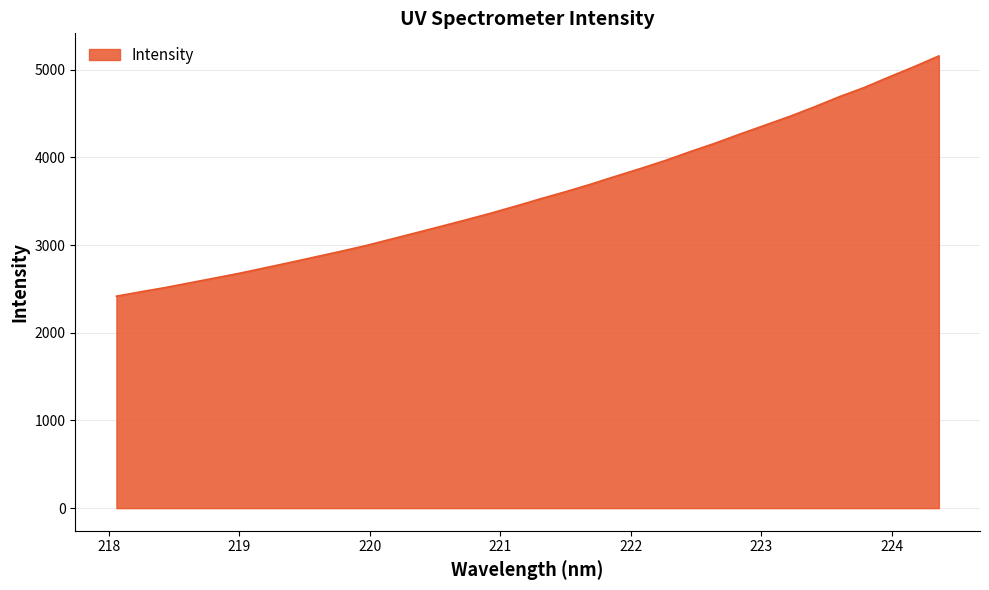

What is the minimum value shown in the chart?

2417.3